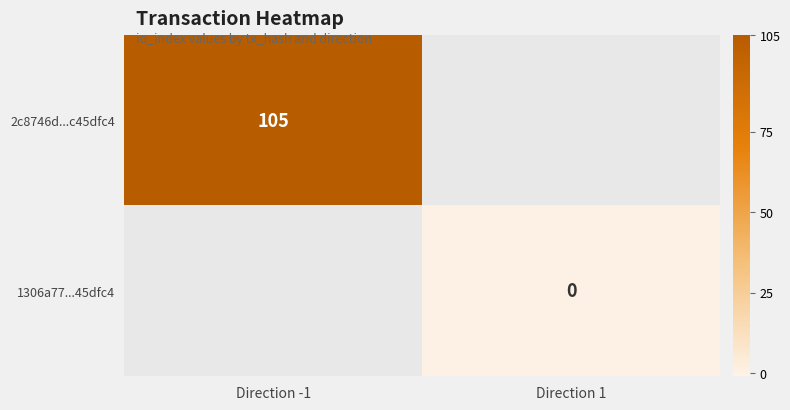

Is it true that 2c8746d...c45dfc4 equals 183 at Direction -1?

False